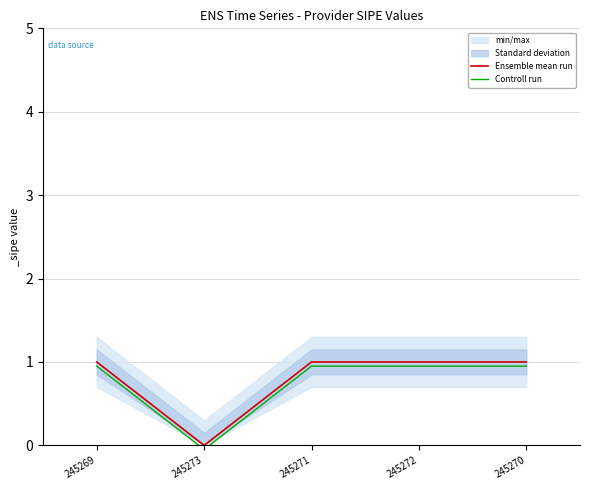

Which series has the largest total across all categories?

Ensemble mean run